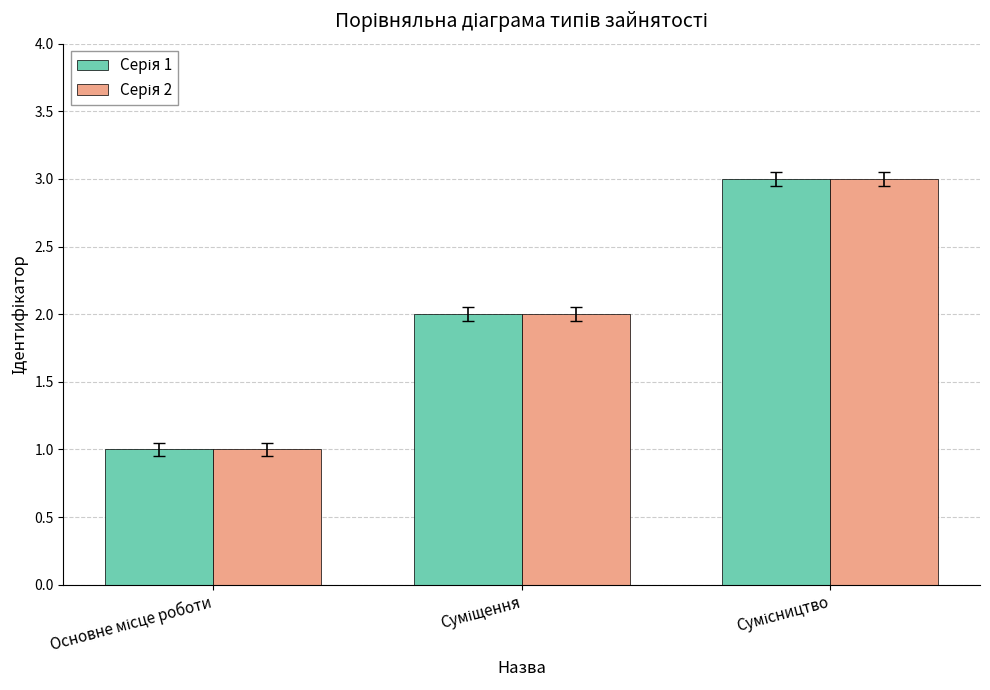

What is the maximum value shown in the chart?

3